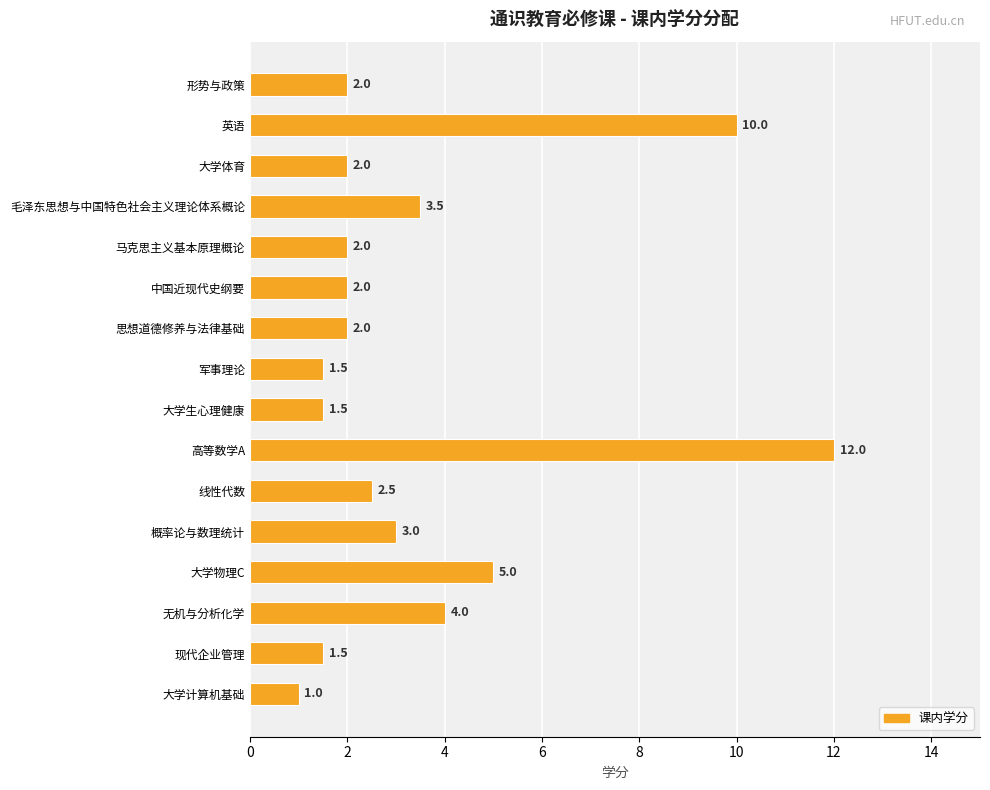

What position from the bottom is 大学生心理健康?

8